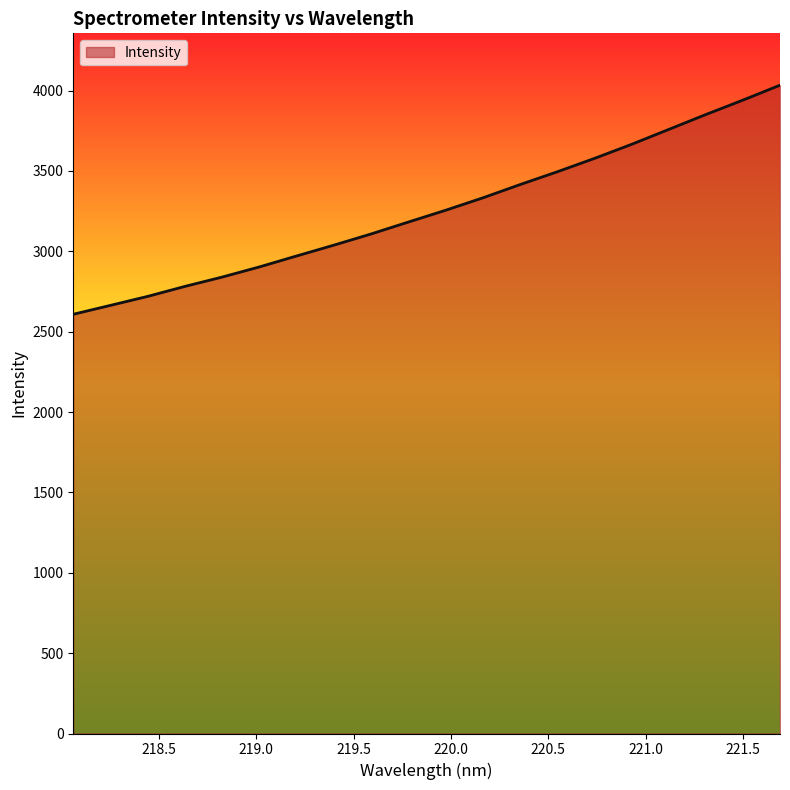

What is the difference between the maximum and minimum values?

1425.0